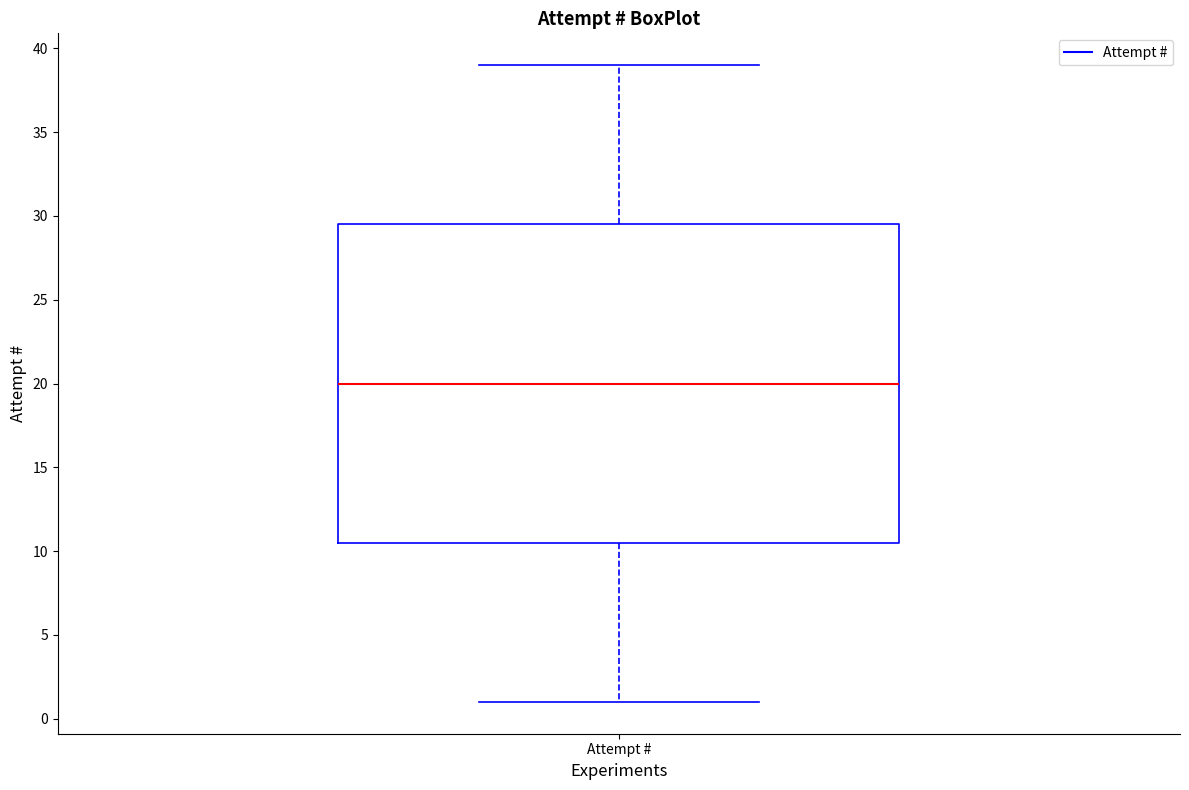

Read this box plot against the y-axis: the position of the median line, the range covered by the box, and the ends of both whiskers. The values are not printed on the chart, so give them approximately, as read against the axis.

median 20.0, box 10.5 to 29.5, whiskers 1.0 to 39.0